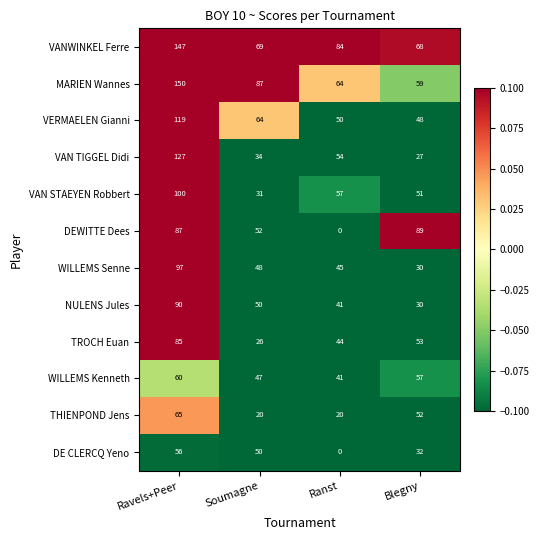

What is the total value across all series at Blegny?

596